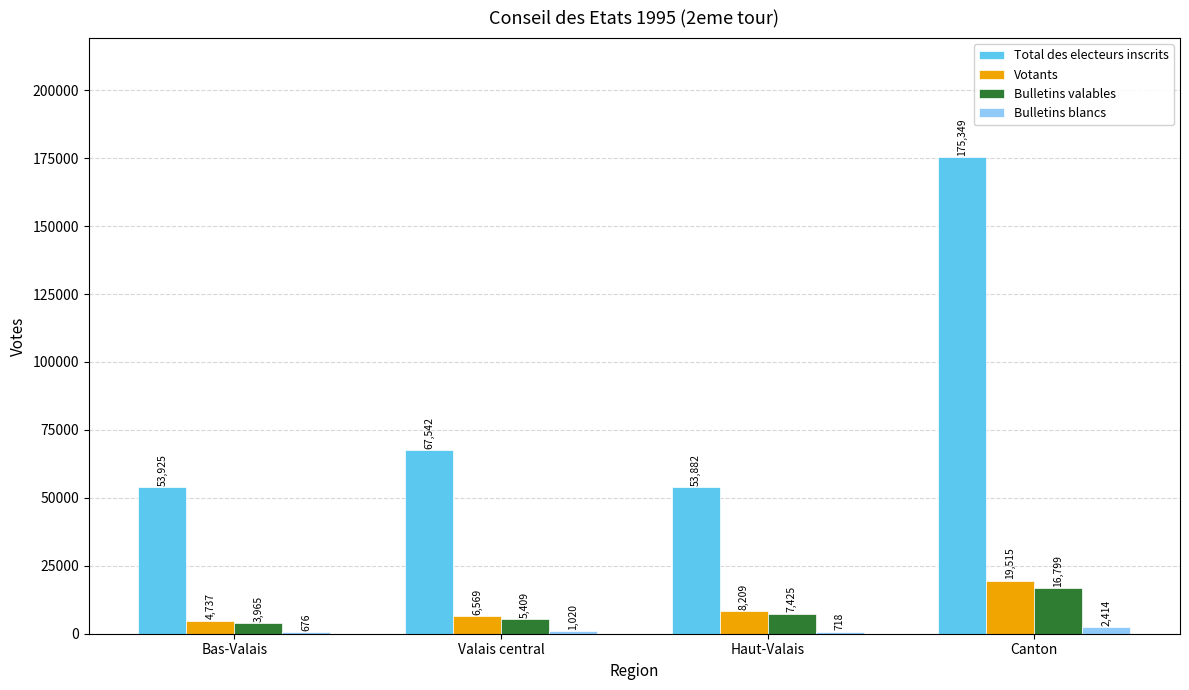

What is the difference between the maximum and minimum values in the Bulletins valables series?

12834